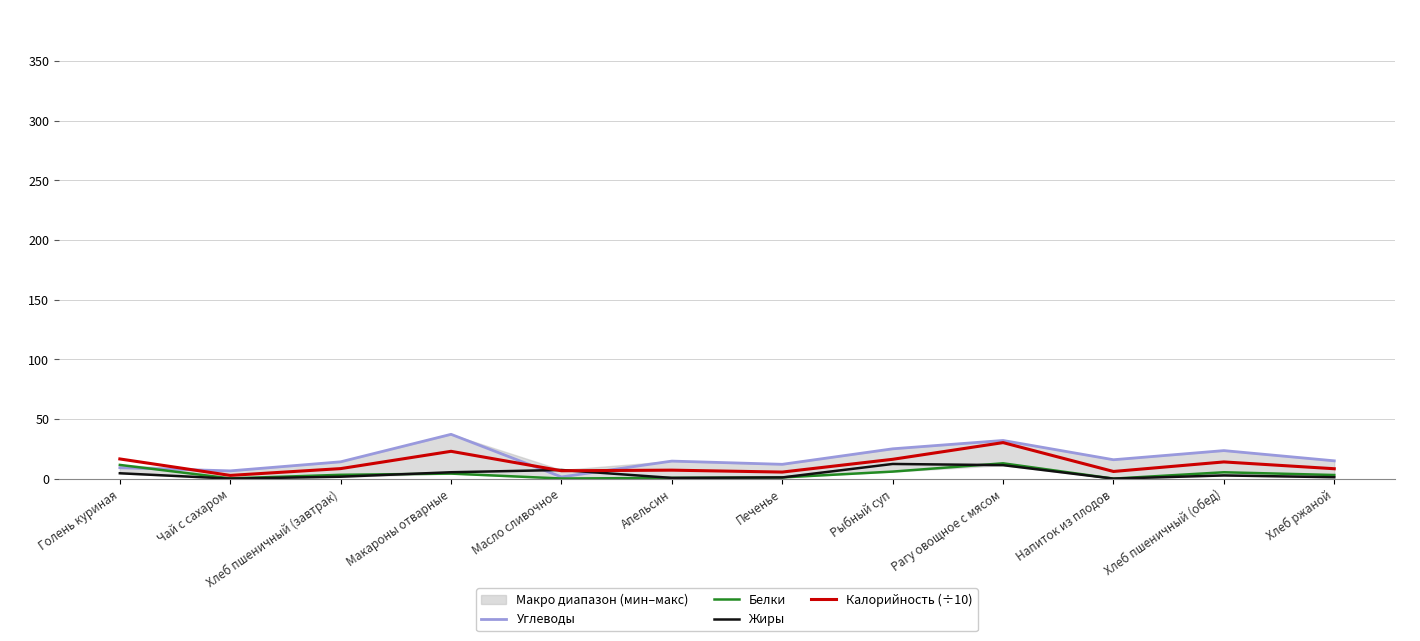

Reading left to right, transcribe all the data shown in this chart.

Углеводы: Голень куриная=9.1	Чай с сахаром=6.5	Хлеб пшеничный (завтрак)=14.1	Макароны отварные=37.1	Масло сливочное=1.4	Апельсин=14.7	Печенье=12.0	Рыбный суп=25.0	Рагу овощное с мясом=32.0	Напиток из плодов=15.8	Хлеб пшеничный (обед)=23.5	Хлеб ржаной=14.9
Белки: Голень куриная=11.5	Чай с сахаром=0.2	Хлеб пшеничный (завтрак)=3.2	Макароны отварные=4.2	Масло сливочное=0.1	Апельсин=0.6	Печенье=1.0	Рыбный суп=5.9	Рагу овощное с мясом=12.8	Напиток из плодов=0.0	Хлеб пшеничный (обед)=5.3	Хлеб ржаной=3.0
Жиры: Голень куриная=4.5	Чай с сахаром=0.0	Хлеб пшеничный (завтрак)=1.6	Макароны отварные=5.3	Масло сливочное=7.2	Апельсин=0.6	Печенье=1.0	Рыбный суп=12.3	Рагу овощное с мясом=11.3	Напиток из плодов=0.0	Хлеб пшеничный (обед)=2.7	Хлеб ржаной=1.2
Калорийность (÷10): Голень куриная=16.5	Чай с сахаром=2.7	Хлеб пшеничный (завтрак)=8.4	Макароны отварные=22.9	Масло сливочное=6.6	Апельсин=7.1	Печенье=5.5	Рыбный суп=16.2	Рагу овощное с мясом=30.2	Напиток из плодов=6.0	Хлеб пшеничный (обед)=14.0	Хлеб ржаной=8.3